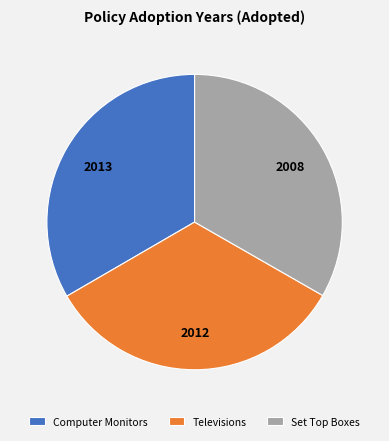

Is the sum of Televisions and Computer Monitors greater than half?

Yes